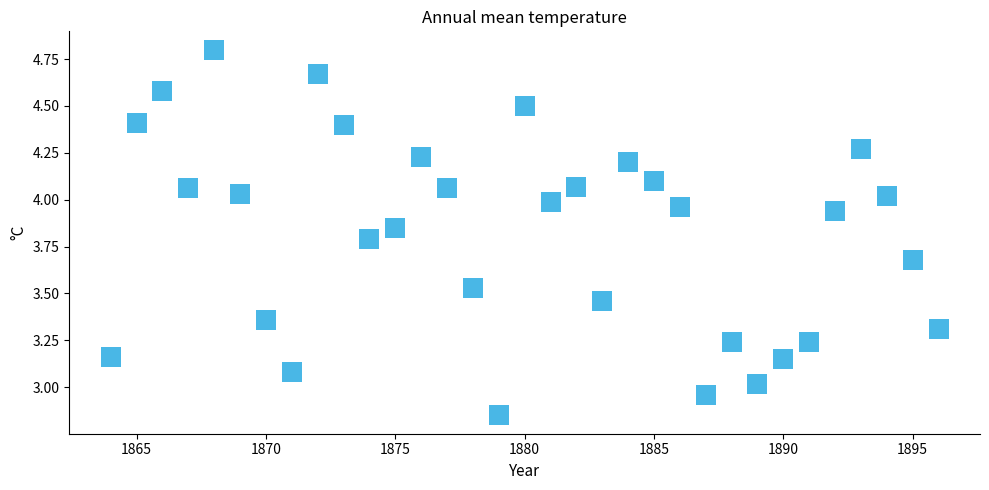

What is the range of X values (max minus min)?

32.0